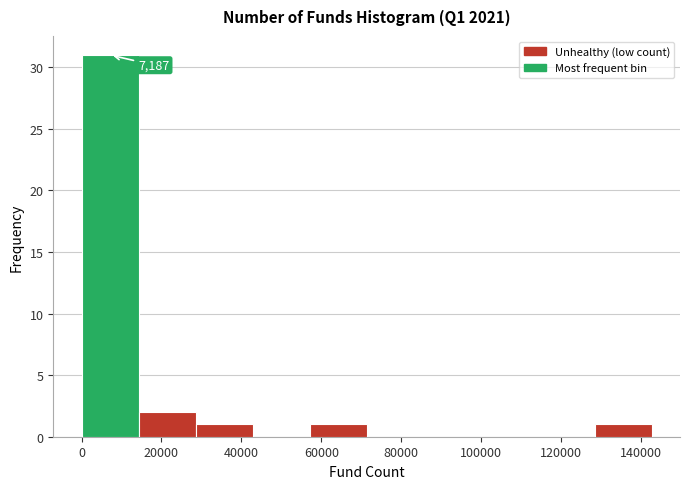

Which range on the x-axis has the tallest bar?

0 to 14000